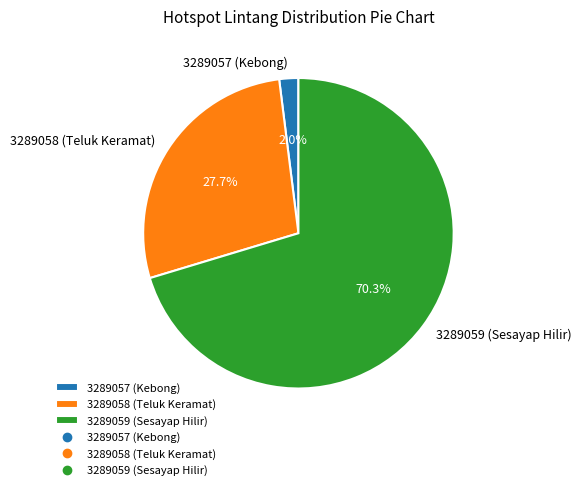

To the nearest percent, what is the average slice percentage?

33%